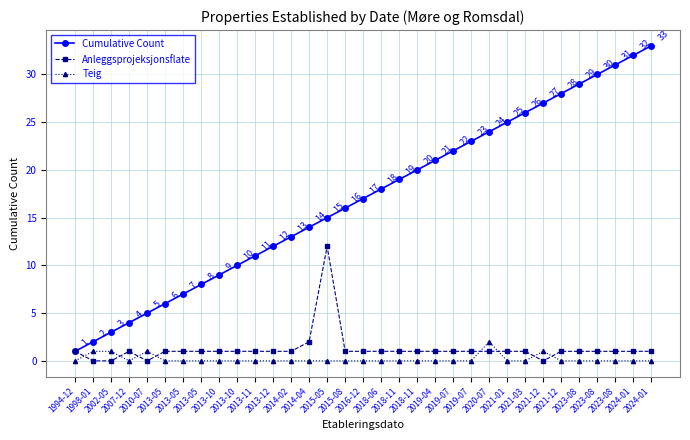

Reading left to right, transcribe all the data shown in this chart.

Cumulative Count: 1994-12=1	1998-01=2	2002-05=3	2007-12=4	2010-07=5	2013-05=6	2013-05=7	2013-05=8	2013-10=9	2013-10=10	2013-11=11	2013-12=12	2014-02=13	2014-04=14	2015-05=15	2015-08=16	2016-12=17	2018-06=18	2018-11=19	2018-11=20	2019-04=21	2019-07=22	2019-07=23	2020-07=24	2021-01=25	2021-03=26	2021-12=27	2021-12=28	2023-08=29	2023-08=30	2023-08=31	2024-01=32	2024-01=33
Anleggsprojeksjonsflate: 1994-12=1	1998-01=0	2002-05=0	2007-12=1	2010-07=0	2013-05=1	2013-05=1	2013-05=1	2013-10=1	2013-10=1	2013-11=1	2013-12=1	2014-02=1	2014-04=2	2015-05=12	2015-08=1	2016-12=1	2018-06=1	2018-11=1	2018-11=1	2019-04=1	2019-07=1	2019-07=1	2020-07=1	2021-01=1	2021-03=1	2021-12=0	2021-12=1	2023-08=1	2023-08=1	2023-08=1	2024-01=1	2024-01=1
Teig: 1994-12=0	1998-01=1	2002-05=1	2007-12=0	2010-07=1	2013-05=0	2013-05=0	2013-05=0	2013-10=0	2013-10=0	2013-11=0	2013-12=0	2014-02=0	2014-04=0	2015-05=0	2015-08=0	2016-12=0	2018-06=0	2018-11=0	2018-11=0	2019-04=0	2019-07=0	2019-07=0	2020-07=2	2021-01=0	2021-03=0	2021-12=1	2021-12=0	2023-08=0	2023-08=0	2023-08=0	2024-01=0	2024-01=0